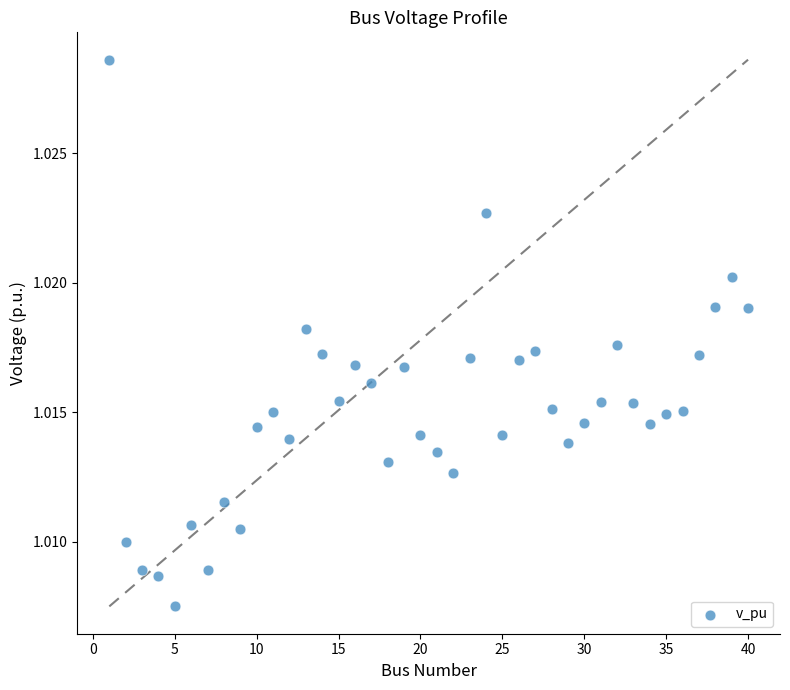

What is the range of X values (max minus min)?

39.0